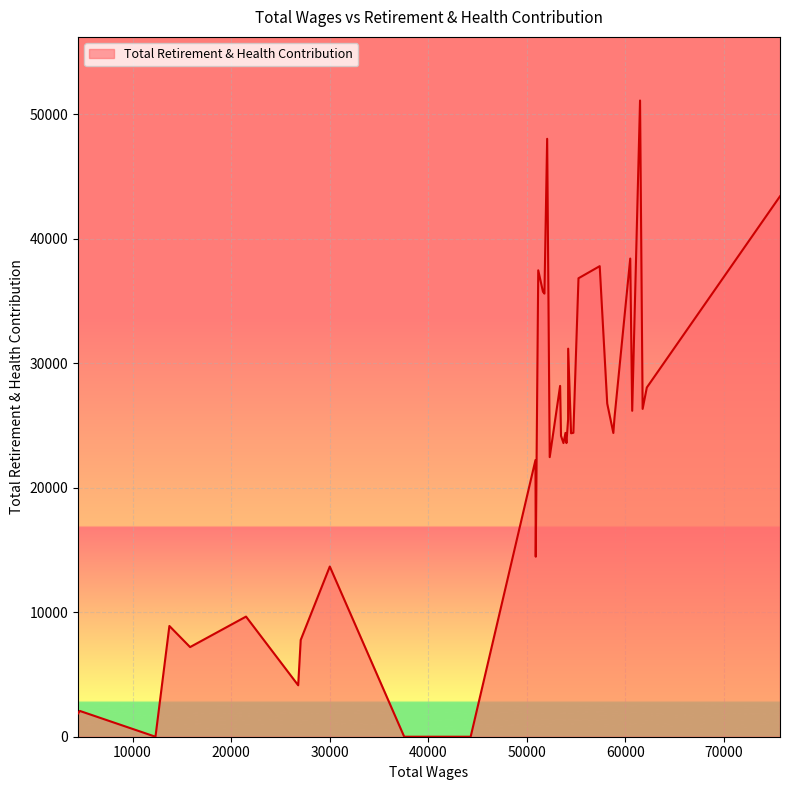

How many lines are shown in the chart?

1